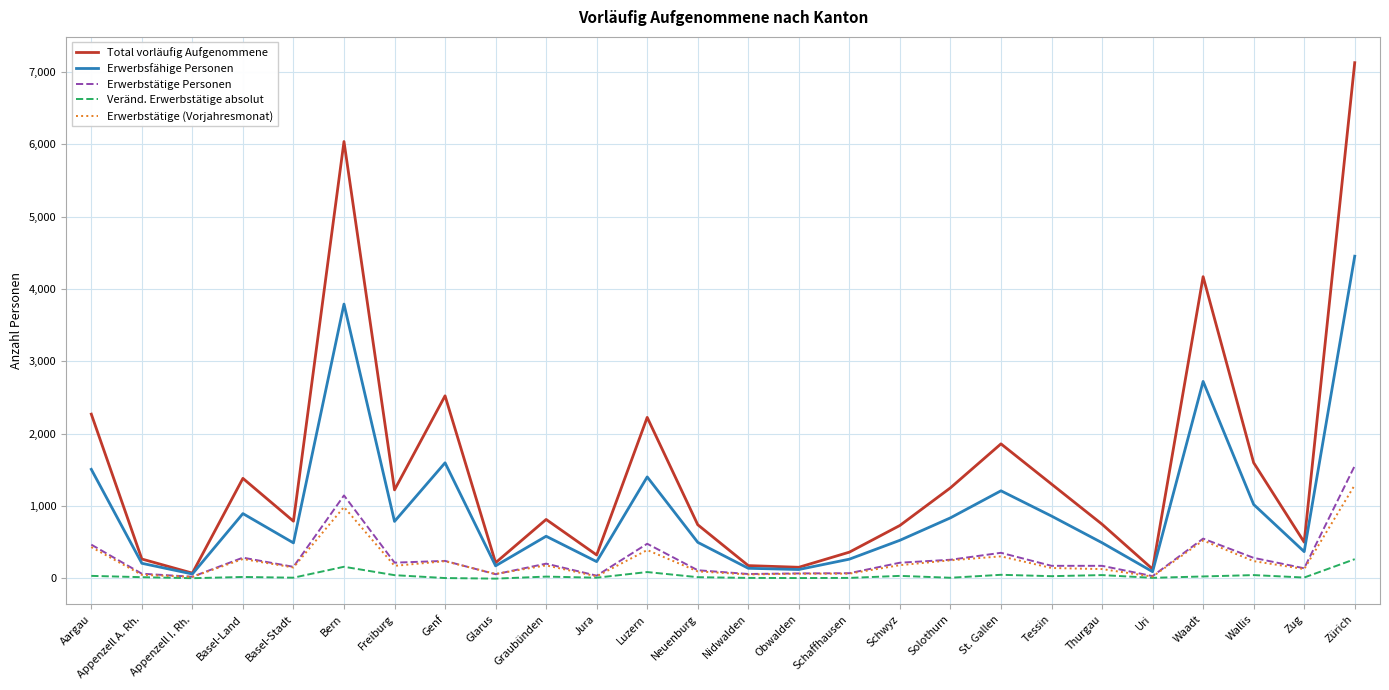

Which category has the highest value in the Erwerbstätige (Vorjahresmonat) series?

Zürich